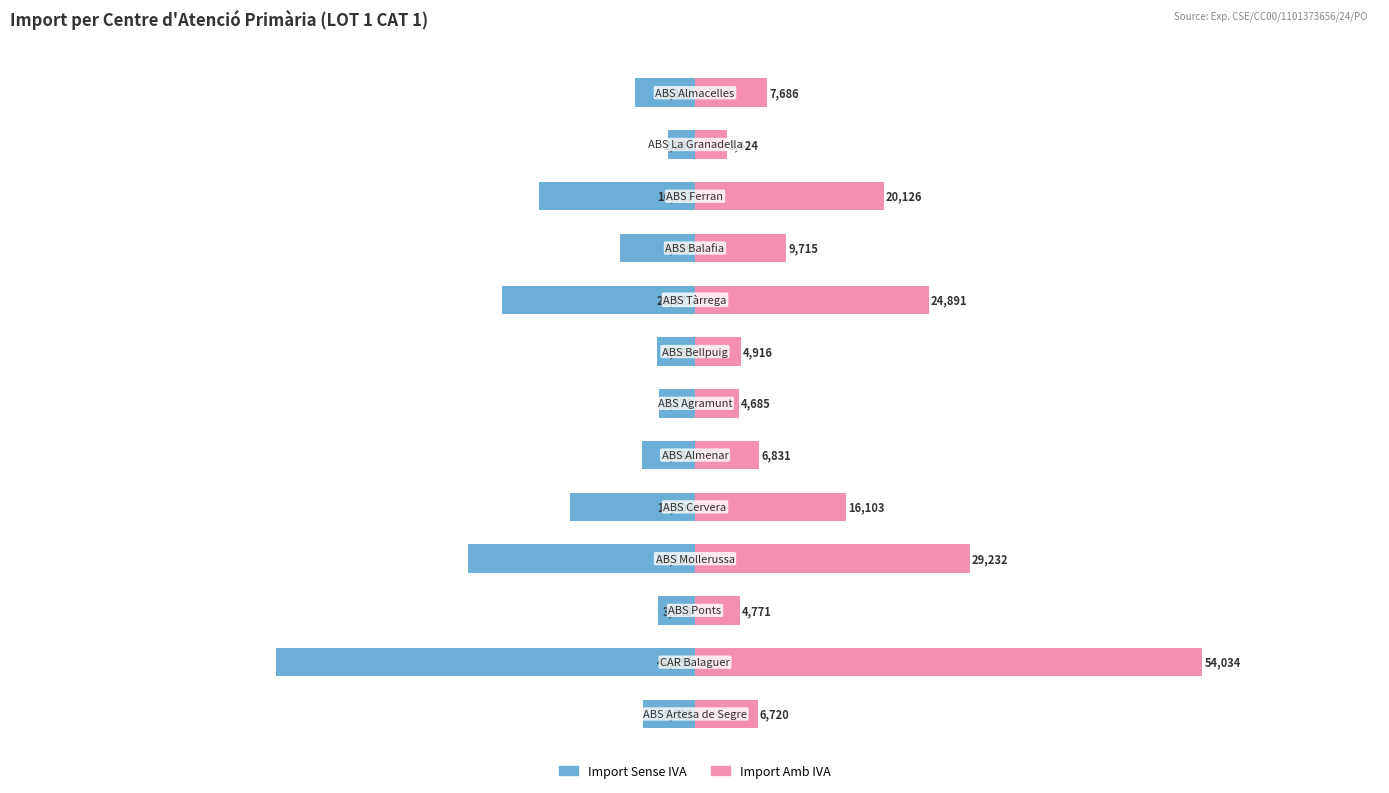

At how many categories does at least one series exceed 42172?

1